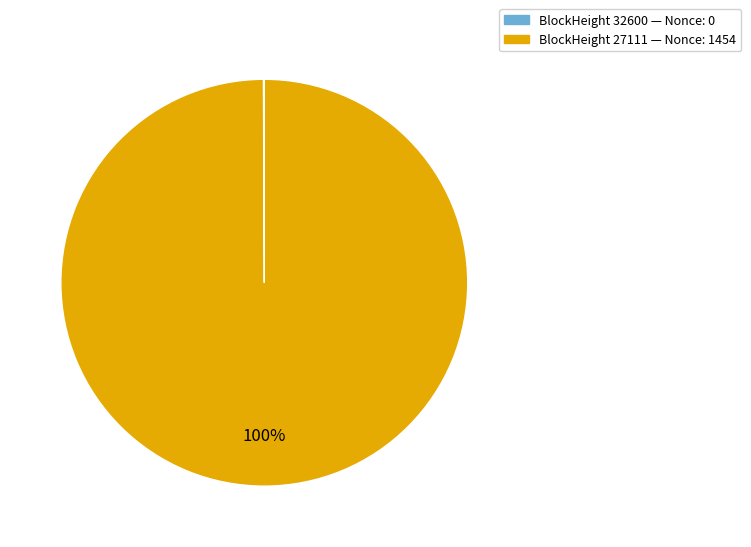

To the nearest percent, what is the average slice percentage?

50%